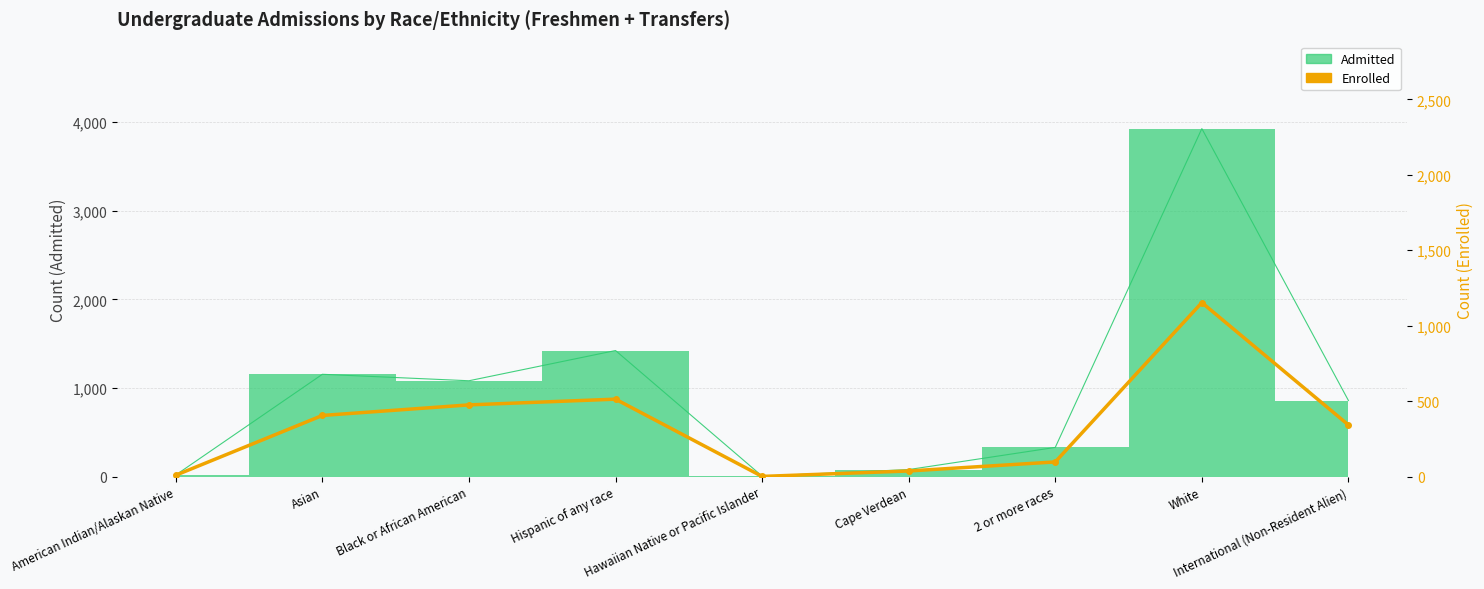

Which category has the highest value across all series?

White